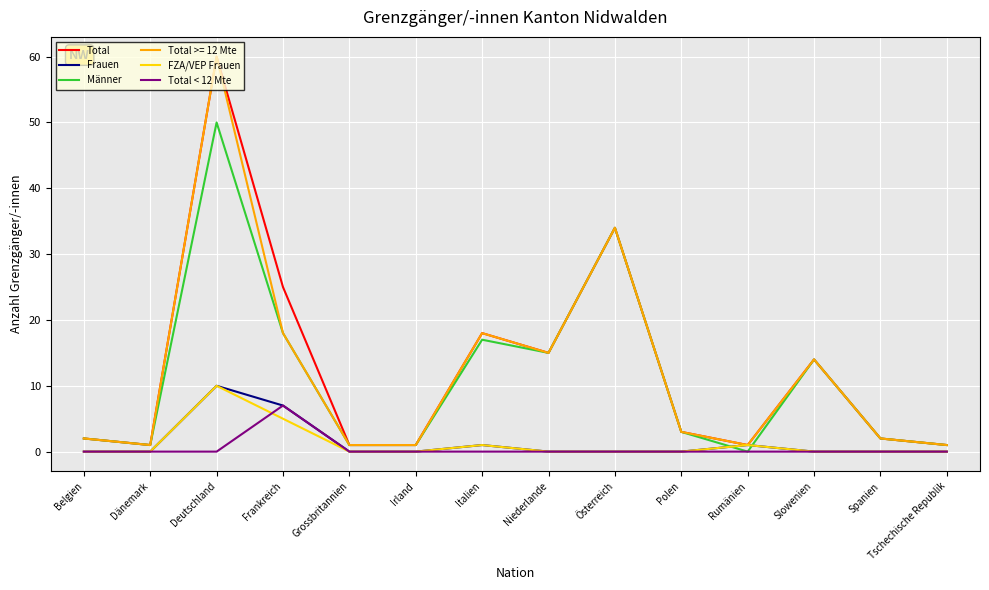

How many values in the Männer series are below 3?

7